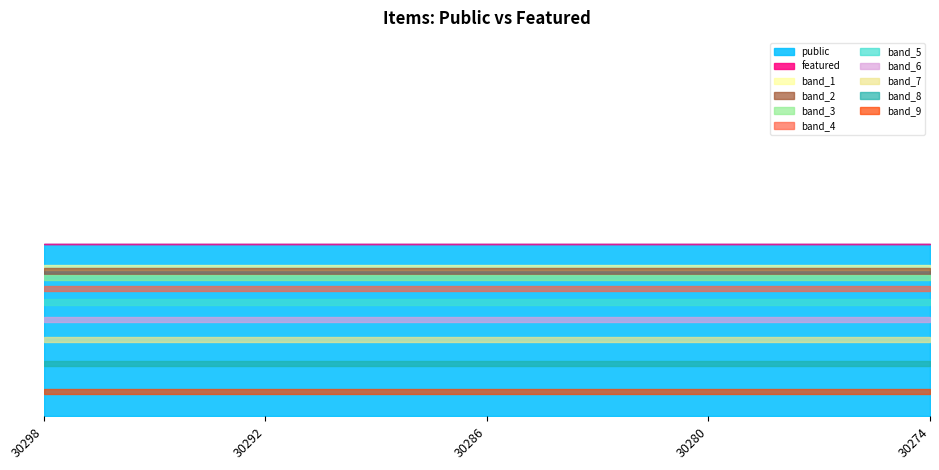

Which label corresponds to the largest value in the chart?

30298